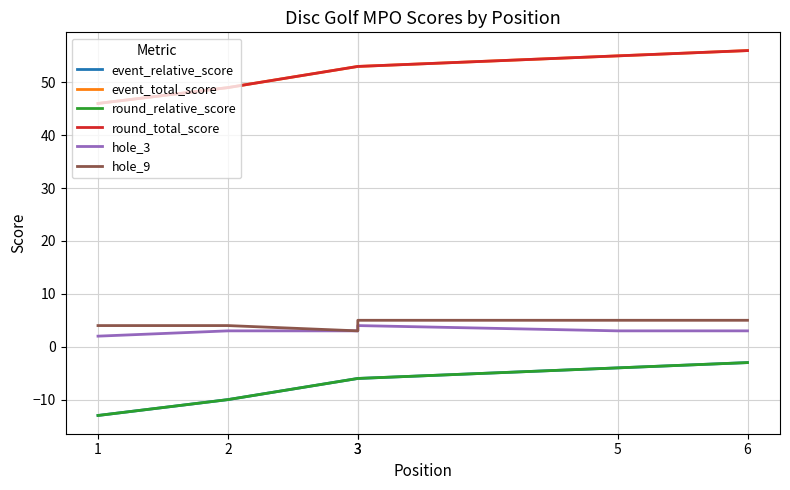

The hole_9 series shows 5 at 6. True or false?

True